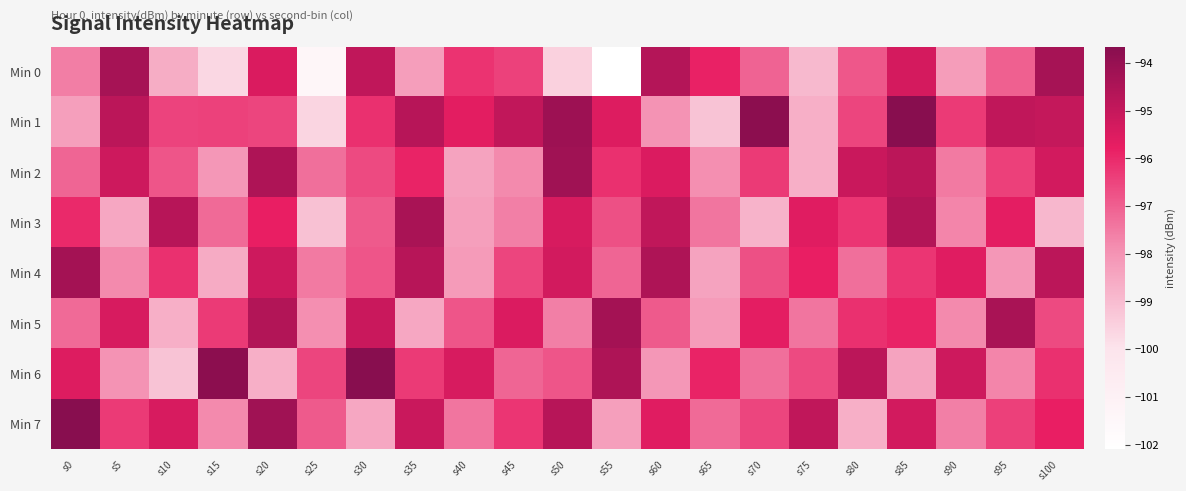

Between s90 and s80, which is larger?

s80